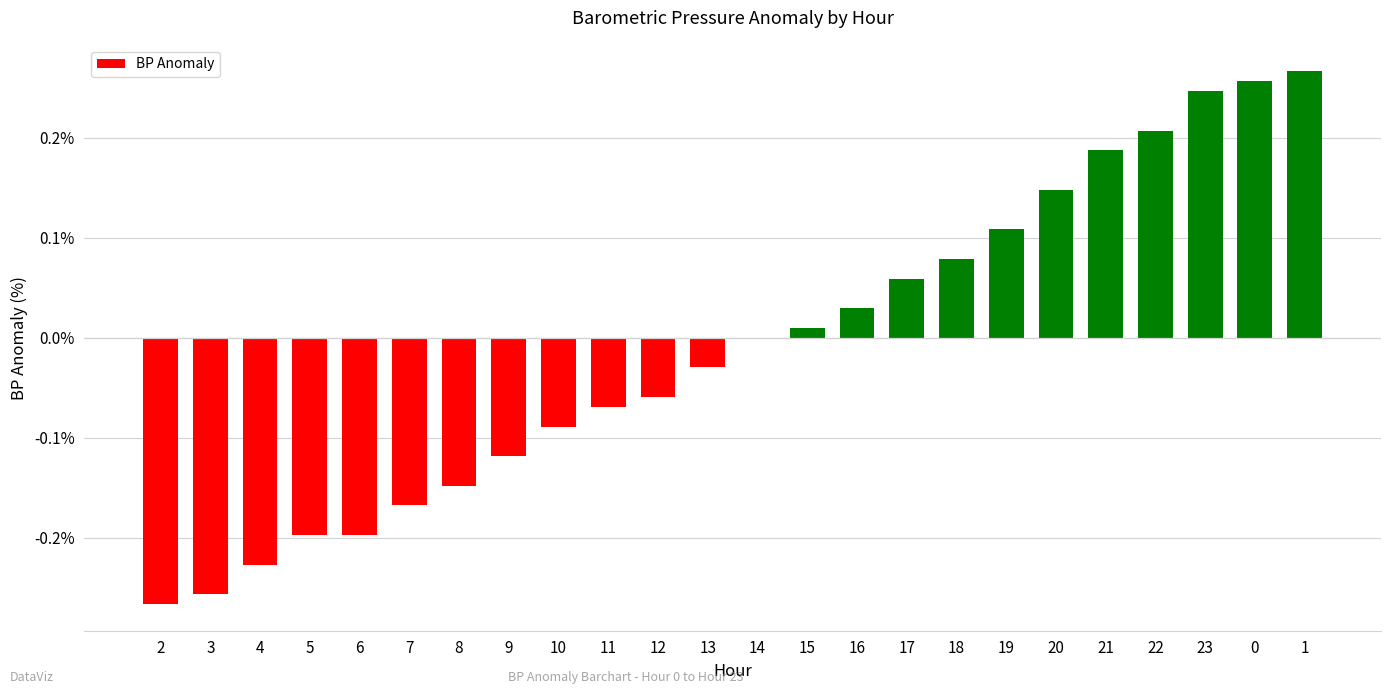

What is the change in value from 7 to 14?

+0.2